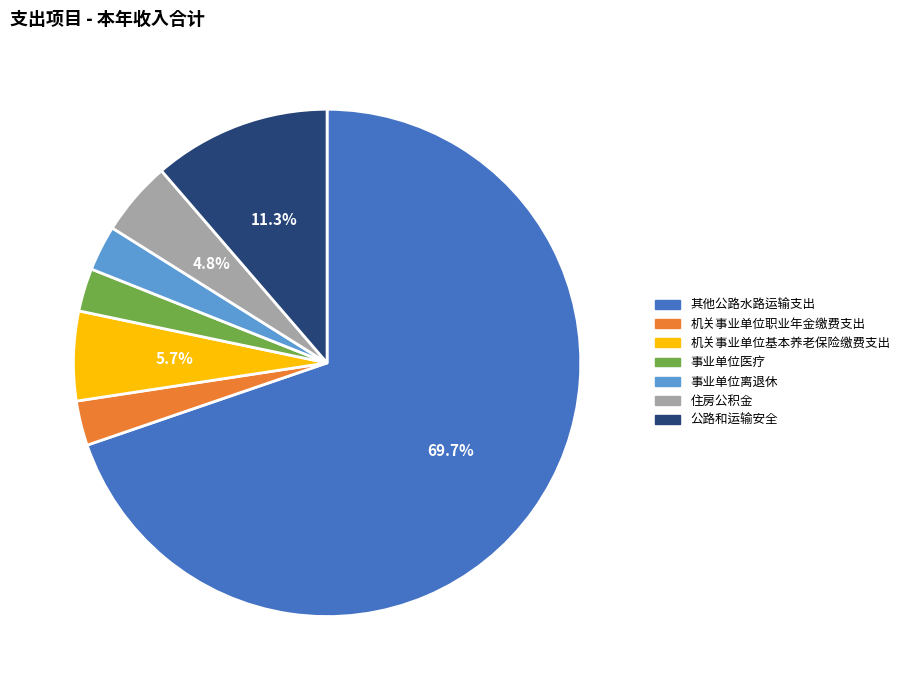

To the nearest percent, what is the combined percentage of 机关事业单位基本养老保险缴费支出 and 其他公路水路运输支出?

75%